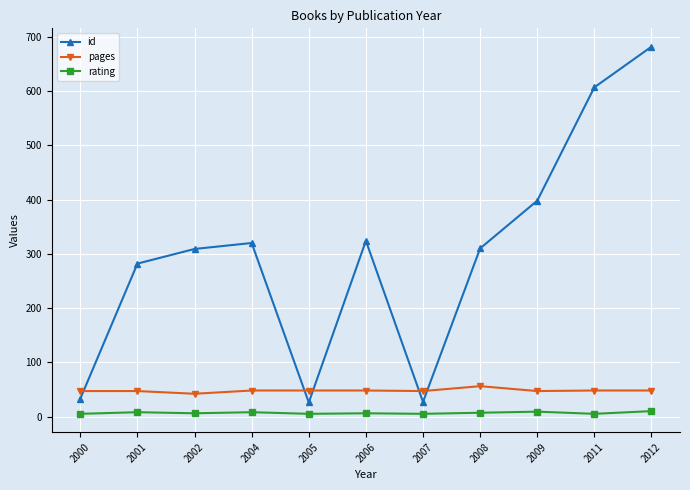

True or false: id has more than 1 points higher than both neighbors.

True